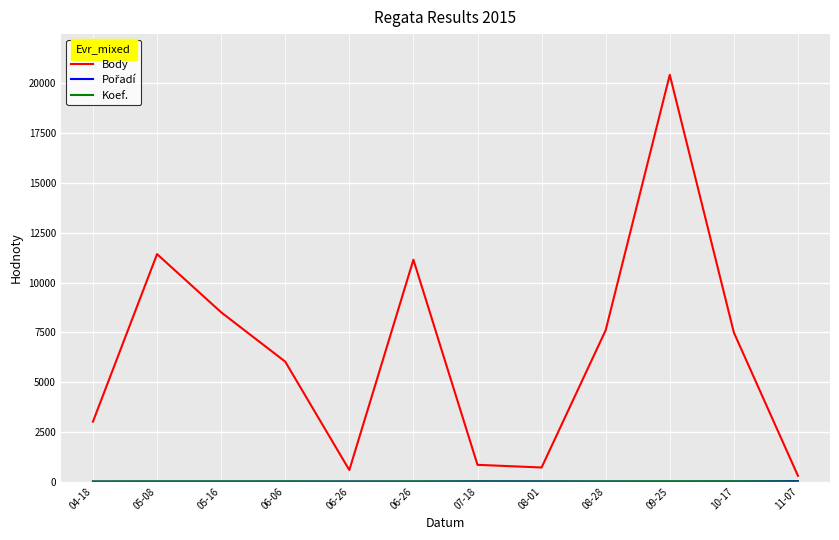

Does the chart have visible grid lines?

Yes